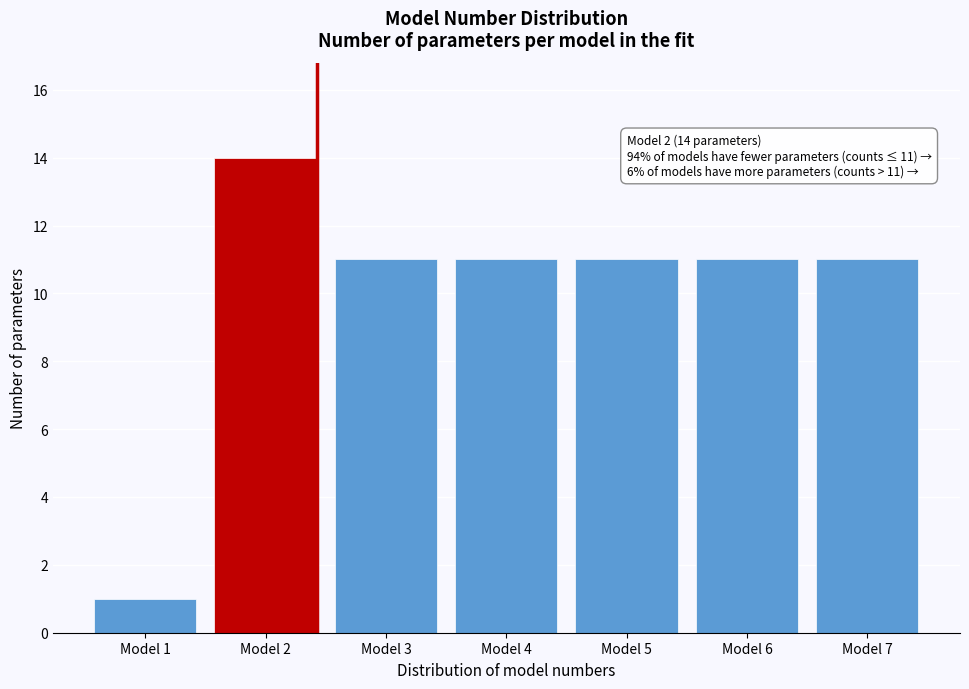

Reading left to right, what are all the values shown in this chart?

1	14	11	11	11	11	11